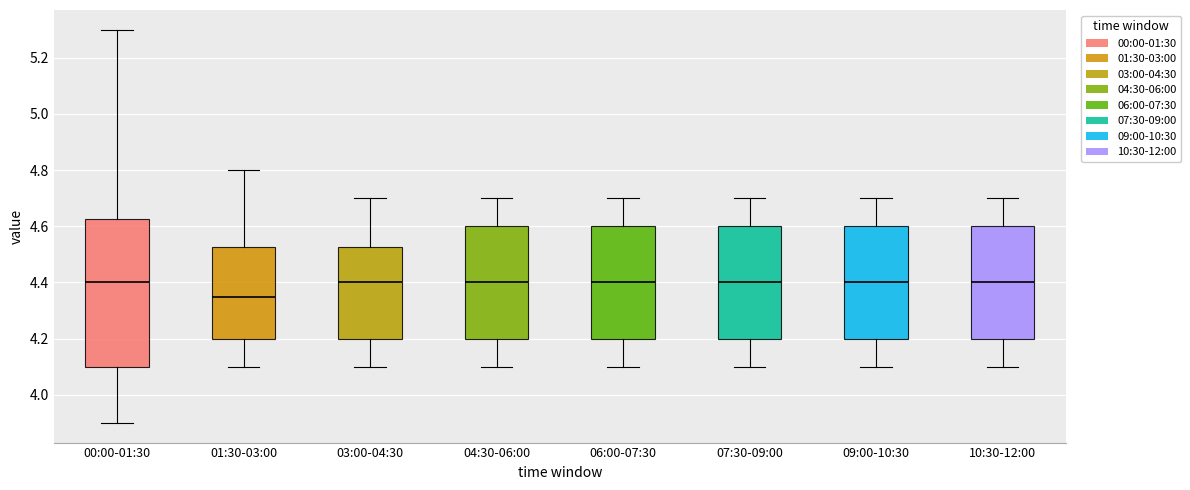

Reading left to right, transcribe this box plot: for each box, give where its median line is, the range the box spans, and where its two whiskers end, as read against the y-axis. The values are not printed on the chart, so give them approximately, as read against the axis.

00:00-01:30: median 4.40, box 4.10 to 4.62, whiskers 3.90 to 5.30
01:30-03:00: median 4.36, box 4.20 to 4.52, whiskers 4.10 to 4.80
03:00-04:30: median 4.40, box 4.20 to 4.52, whiskers 4.10 to 4.70
04:30-06:00: median 4.40, box 4.20 to 4.60, whiskers 4.10 to 4.70
06:00-07:30: median 4.40, box 4.20 to 4.60, whiskers 4.10 to 4.70
07:30-09:00: median 4.40, box 4.20 to 4.60, whiskers 4.10 to 4.70
09:00-10:30: median 4.40, box 4.20 to 4.60, whiskers 4.10 to 4.70
10:30-12:00: median 4.40, box 4.20 to 4.60, whiskers 4.10 to 4.70